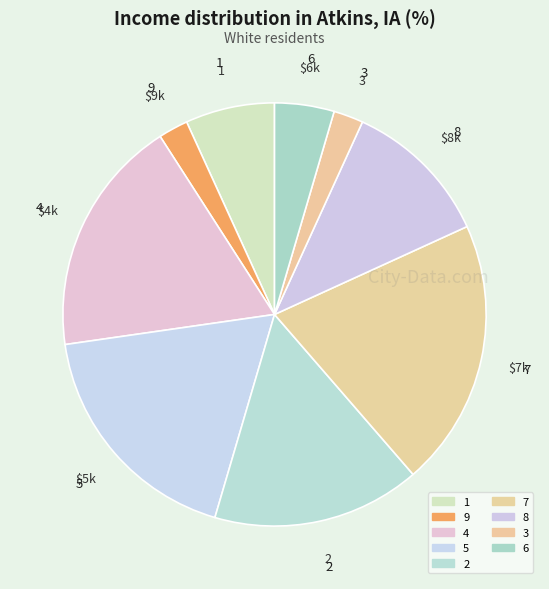

Which slice is the largest?

7